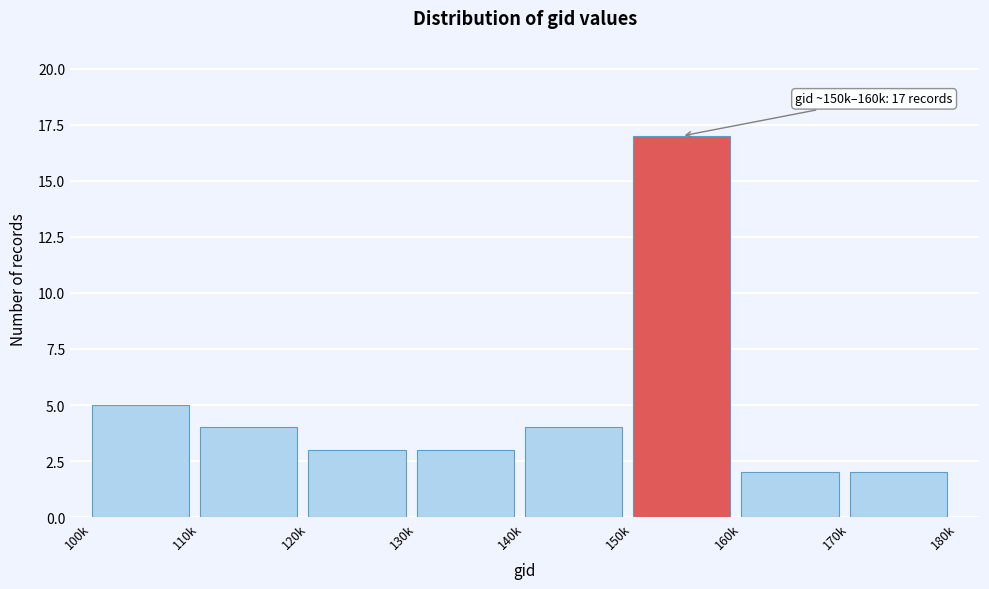

Reading right to left, what are all the values shown in this chart?

2	2	17	4	3	3	4	5